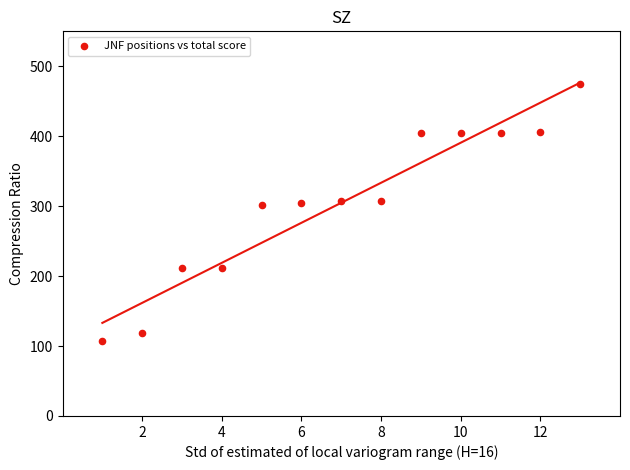

What is the range of Y values (max minus min)?

368